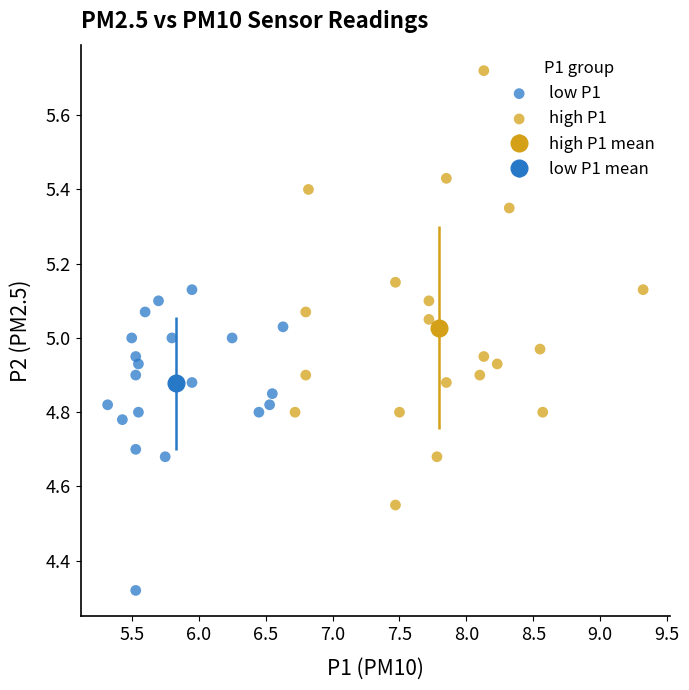

Which series has the widest spread of Y values?

high P1